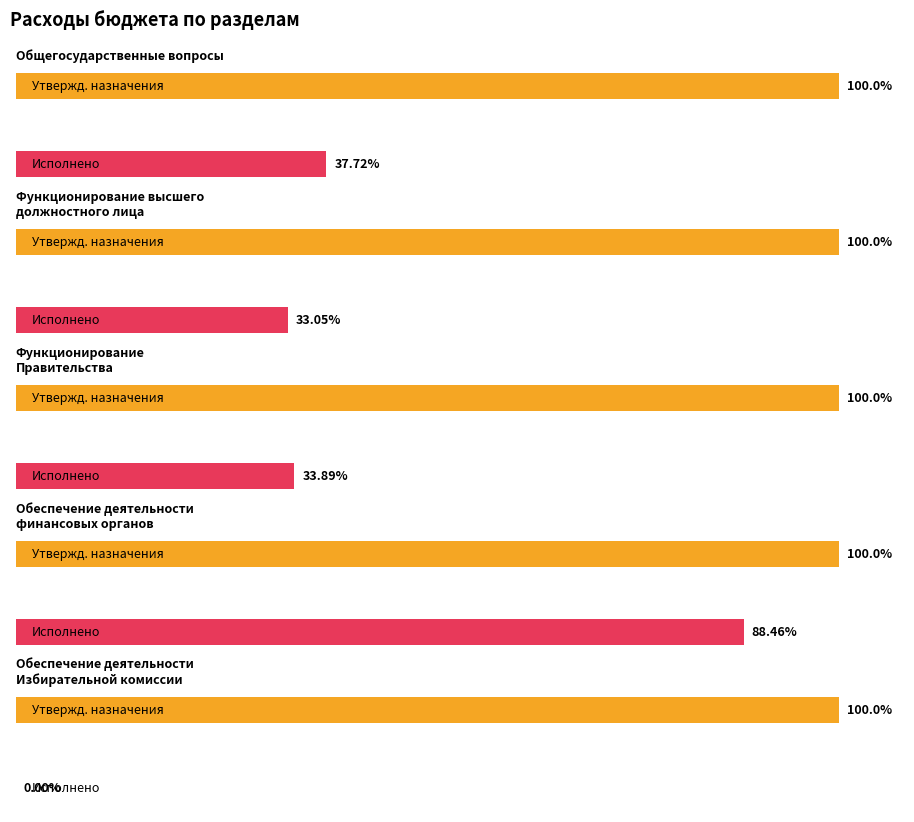

Rank the series by their maximum value, from lowest to highest.

Исполнено, Утвержденные бюджетные назначения